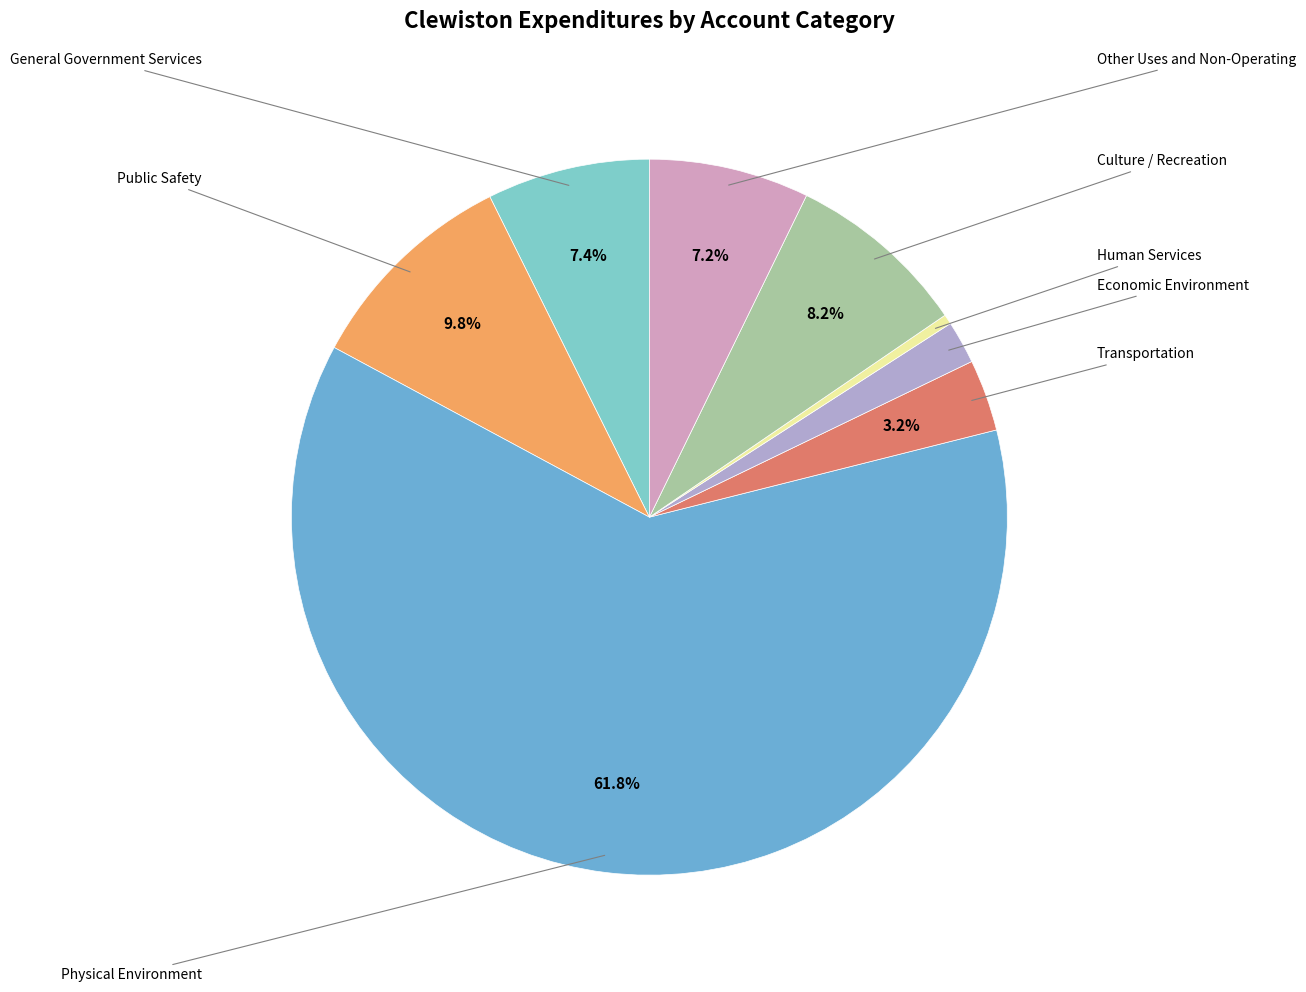

How many slices are in this pie chart?

8